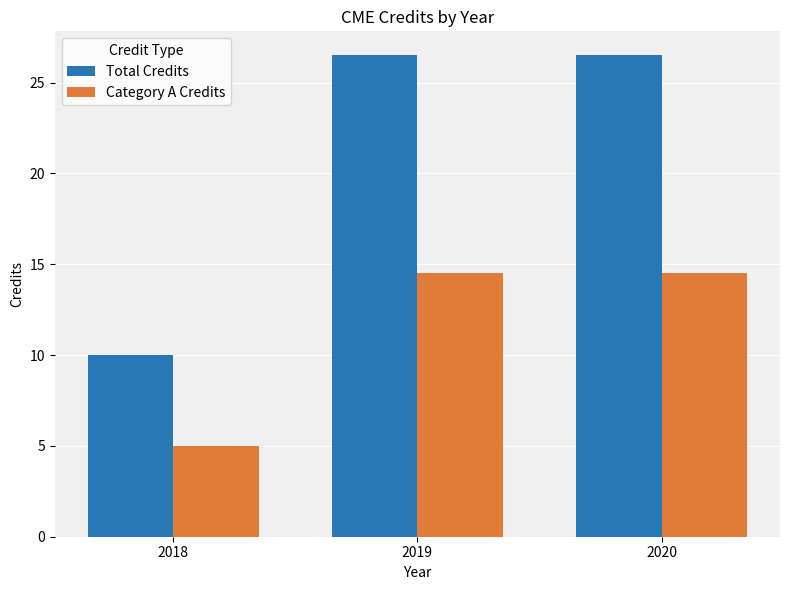

What is the total value across all series at 2019?

41.0